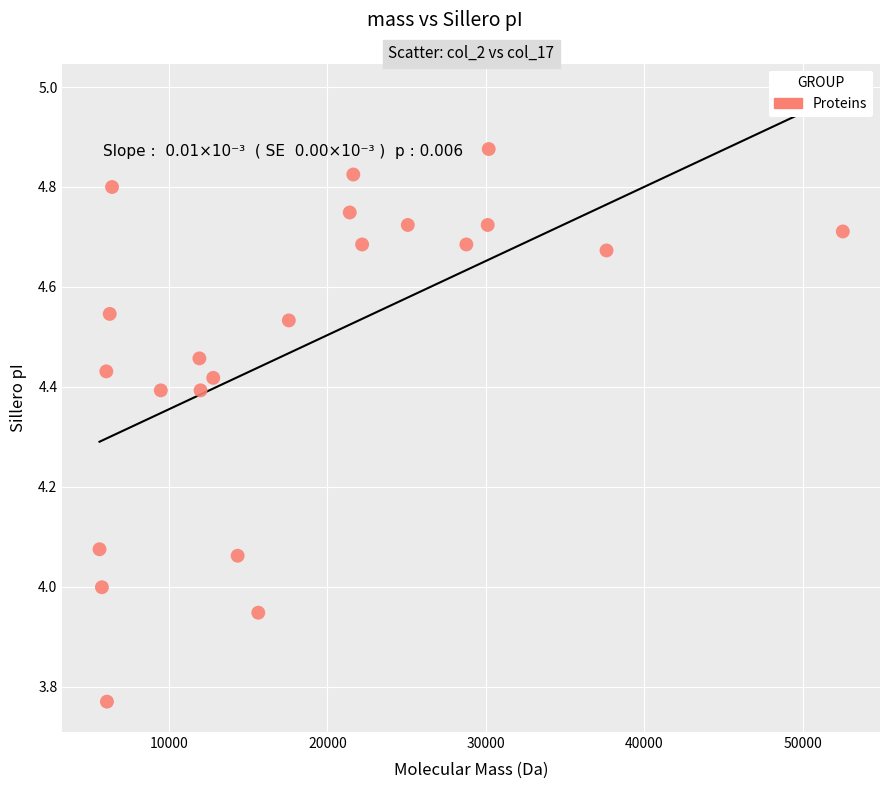

What is the range of X values (max minus min)?

46922.0